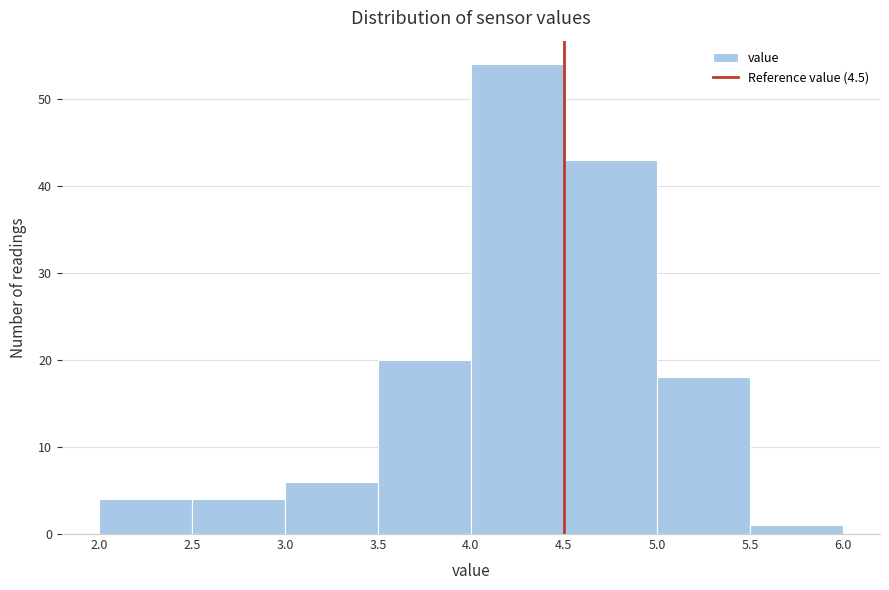

Reading left to right, transcribe this chart: for each bar, give the range it covers on the x-axis and its height. The values are not printed on the chart, so give them approximately, as read against the axis.

2.0 to 2.5: 4
2.5 to 3.0: 4
3.0 to 3.5: 6
3.5 to 4.0: 20
4.0 to 4.5: 54
4.5 to 5.0: 43
5.0 to 5.5: 18
5.5 to 6.0: 1